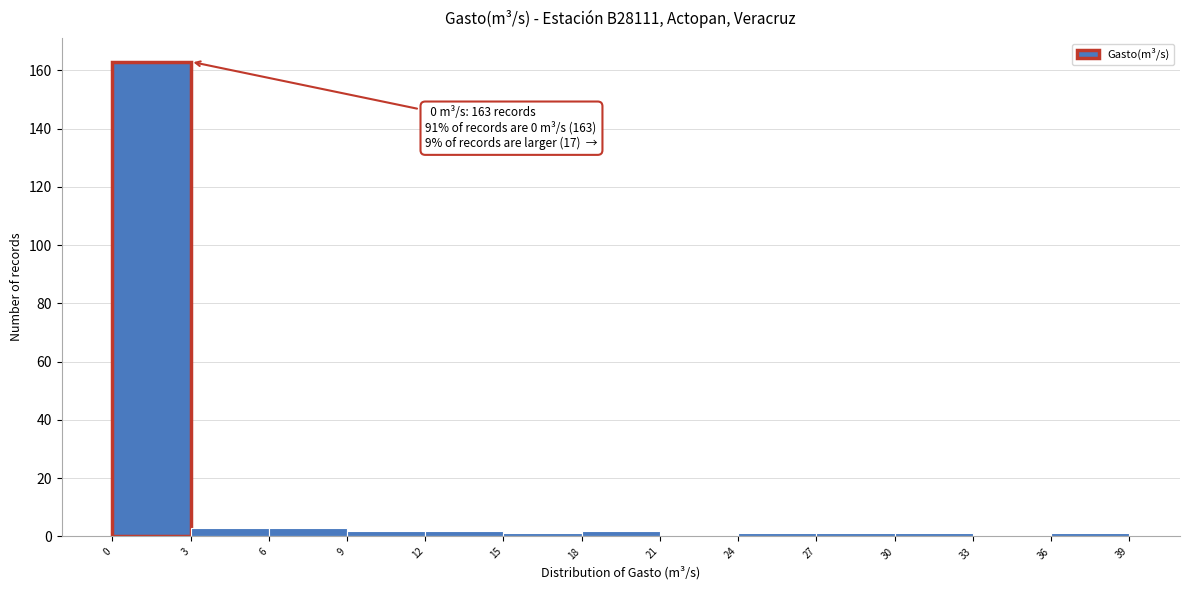

Which range on the x-axis has the tallest bar?

0 to 3